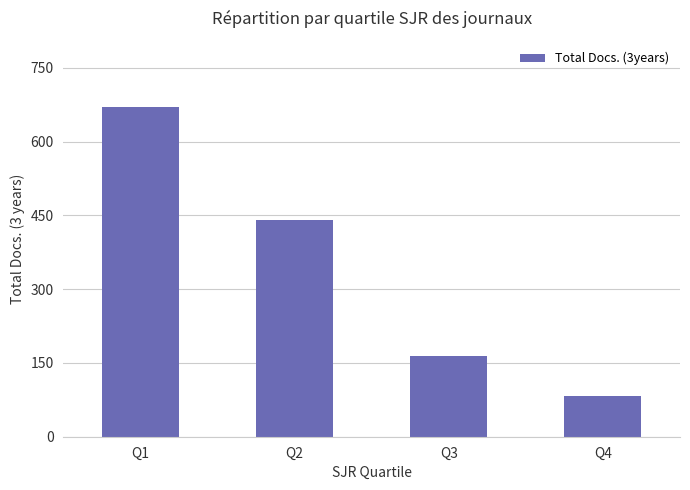

Is it true that the value at Q3 is 165?

True